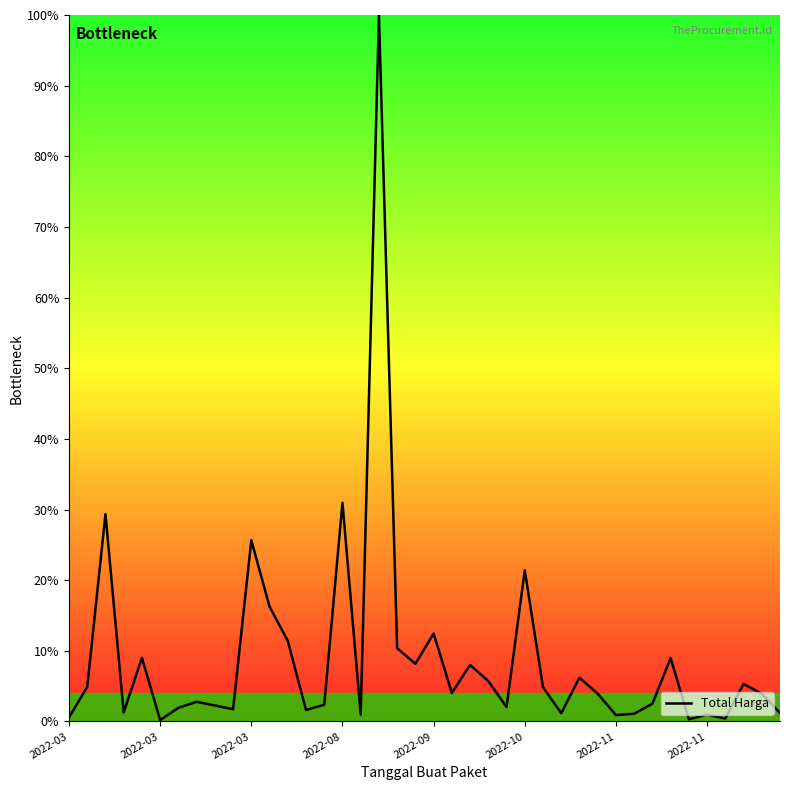

What is the greatest value displayed?

100.0